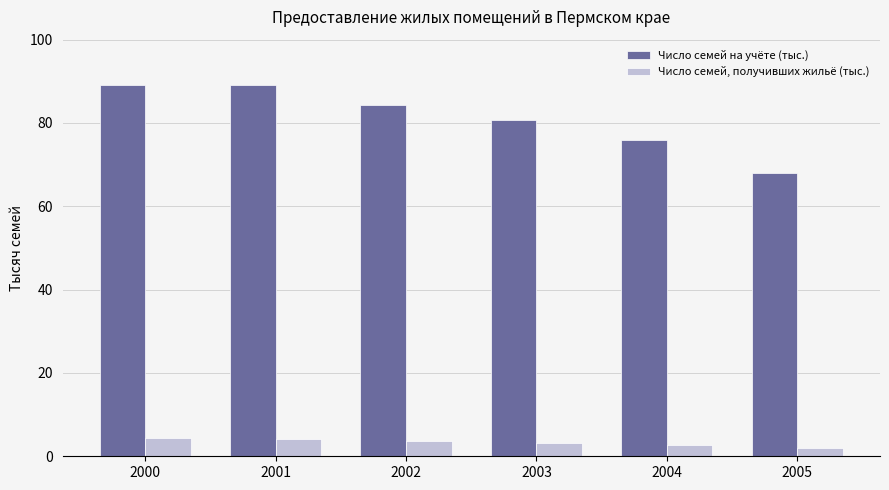

What is the difference between the maximum and minimum values in the Число семей на учёте (тыс.) series?

21.2